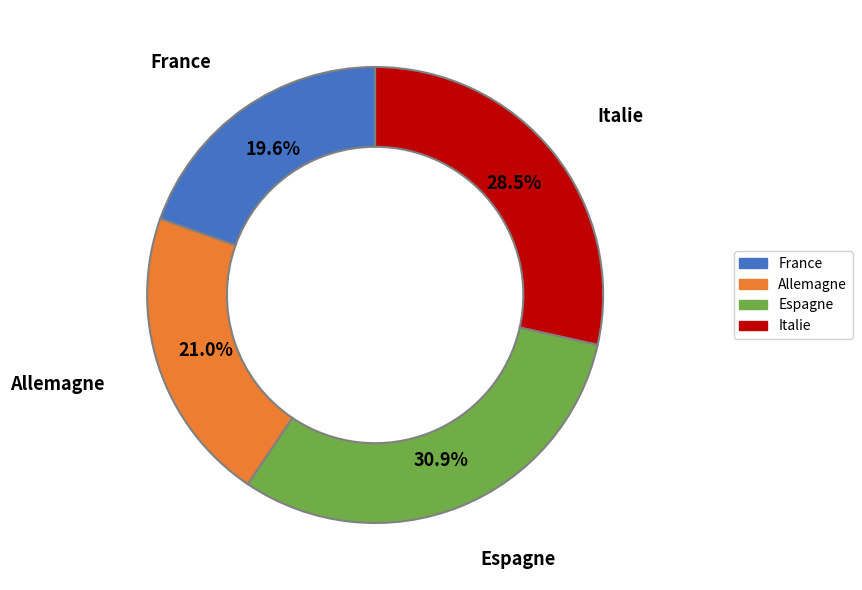

Which slice is the smallest?

France